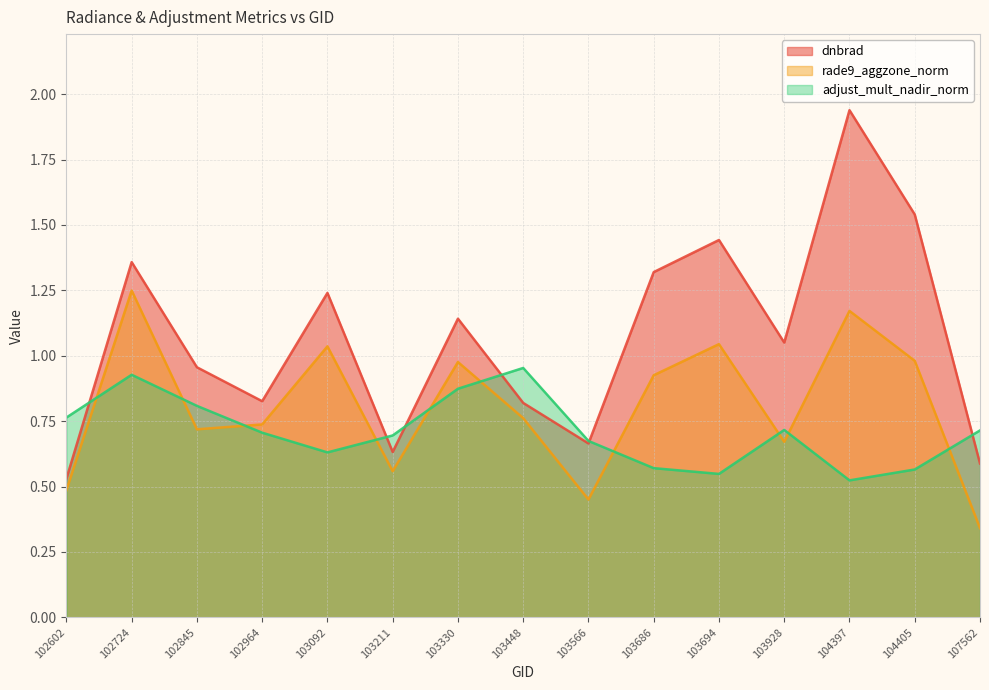

Which series changed the most between 103686 and 103928?

dnbrad